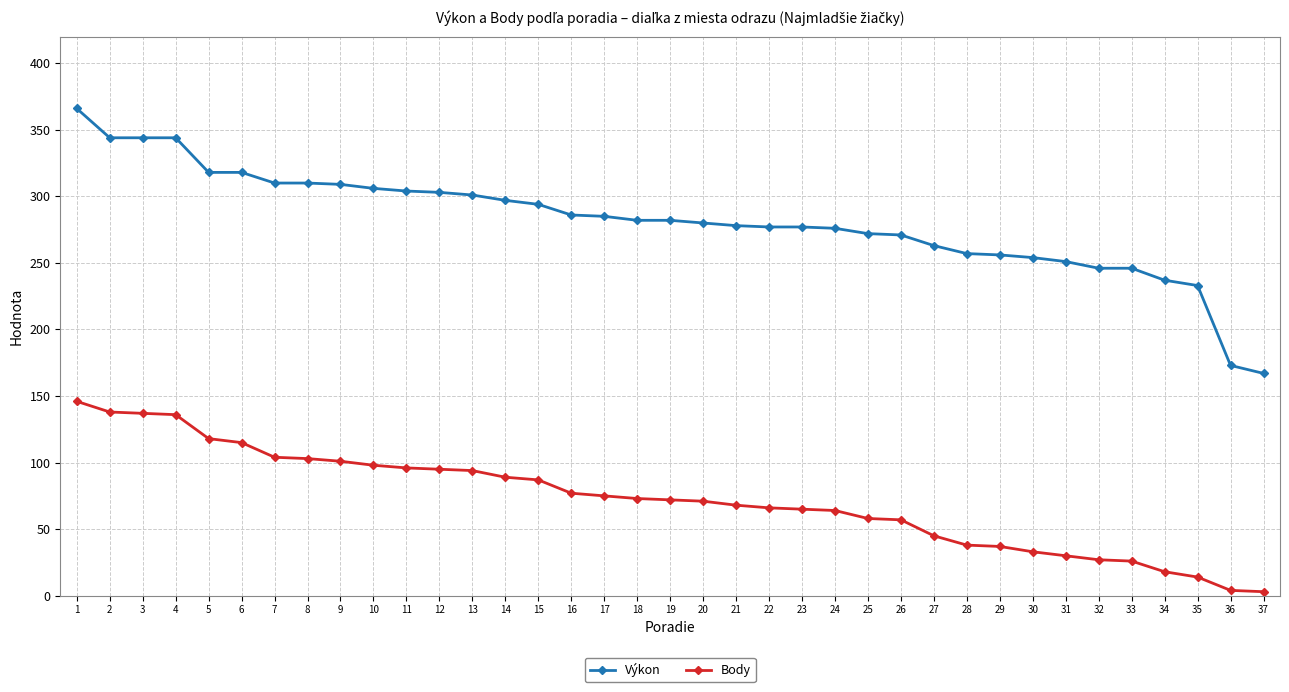

What is the spread (max minus min) of values at 1?

220